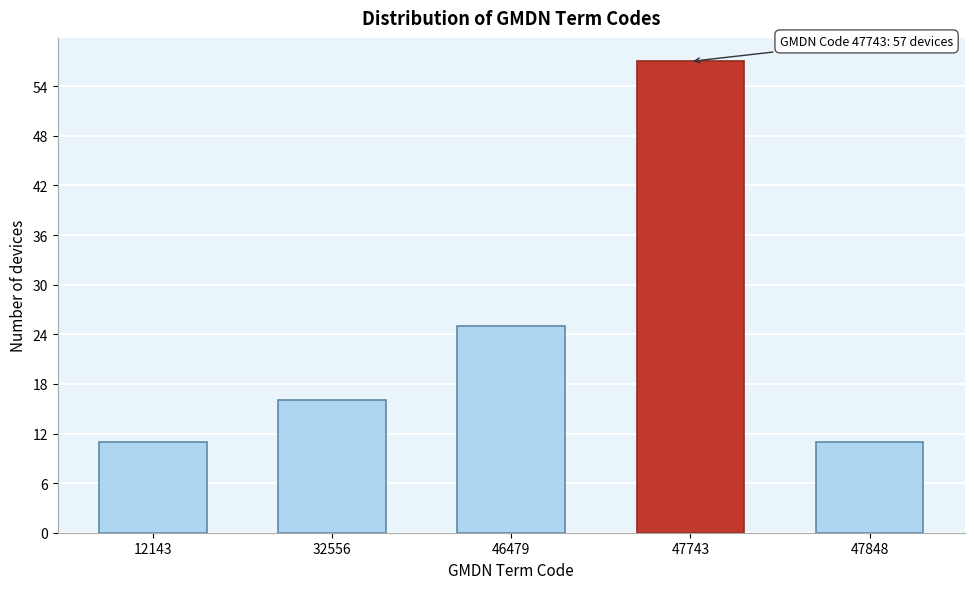

Reading left to right, list all the values displayed in this chart.

11	16	25	57	11